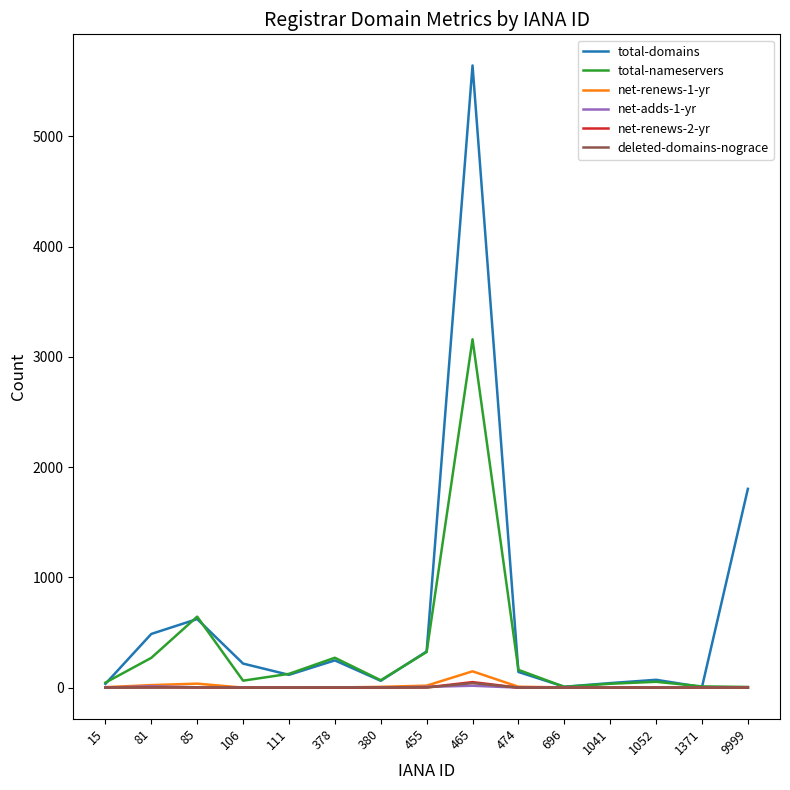

What is the maximum value for total-domains?

5644